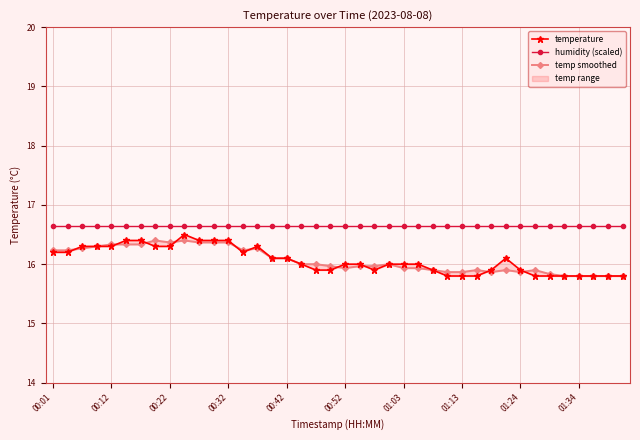

Read the temp smoothed value at 18.

16.0